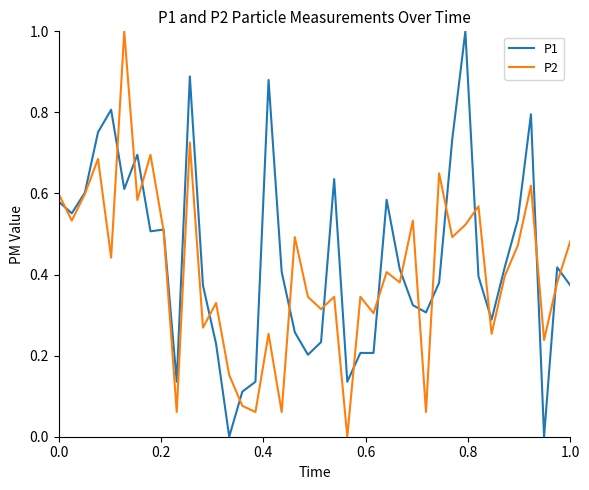

What is the greatest value displayed?

1.0